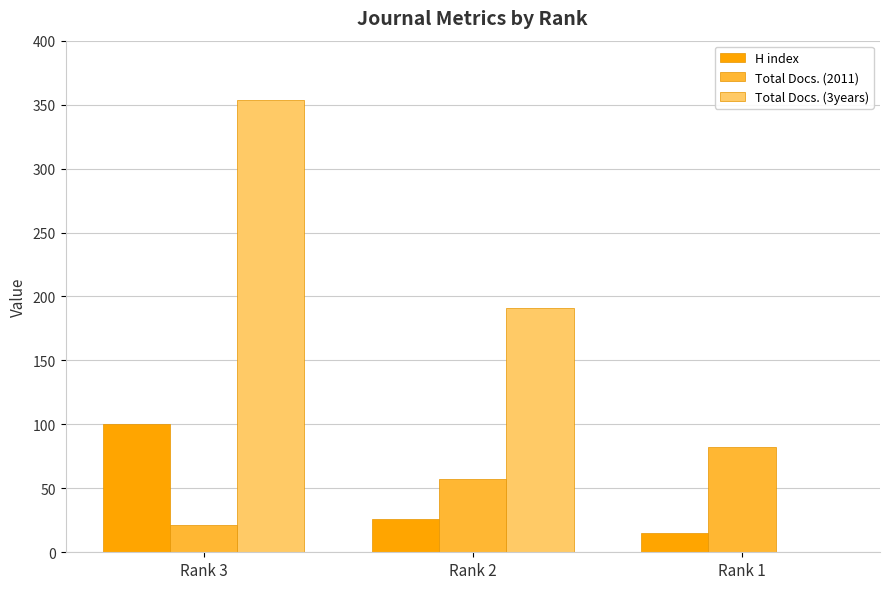

What is the total value across all series at Rank 2?

274